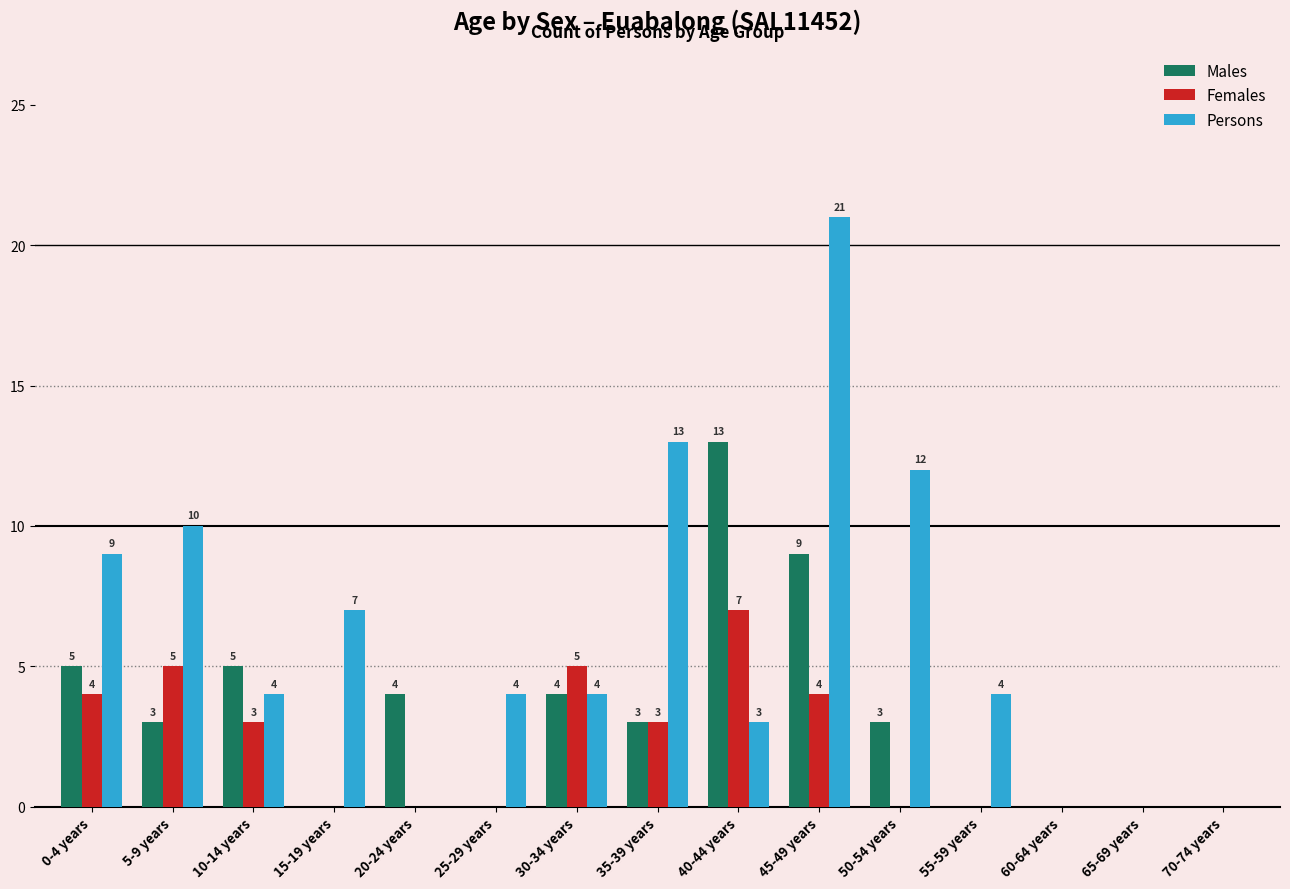

Count the number of categories in the chart.

15